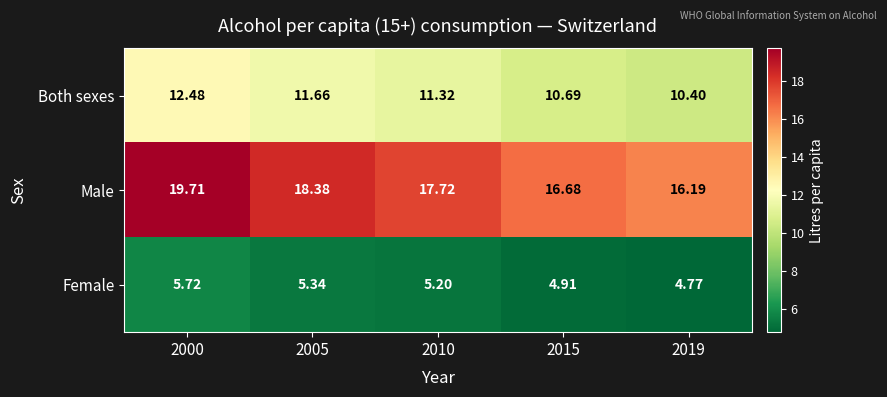

Which series has the largest total across all categories?

Male